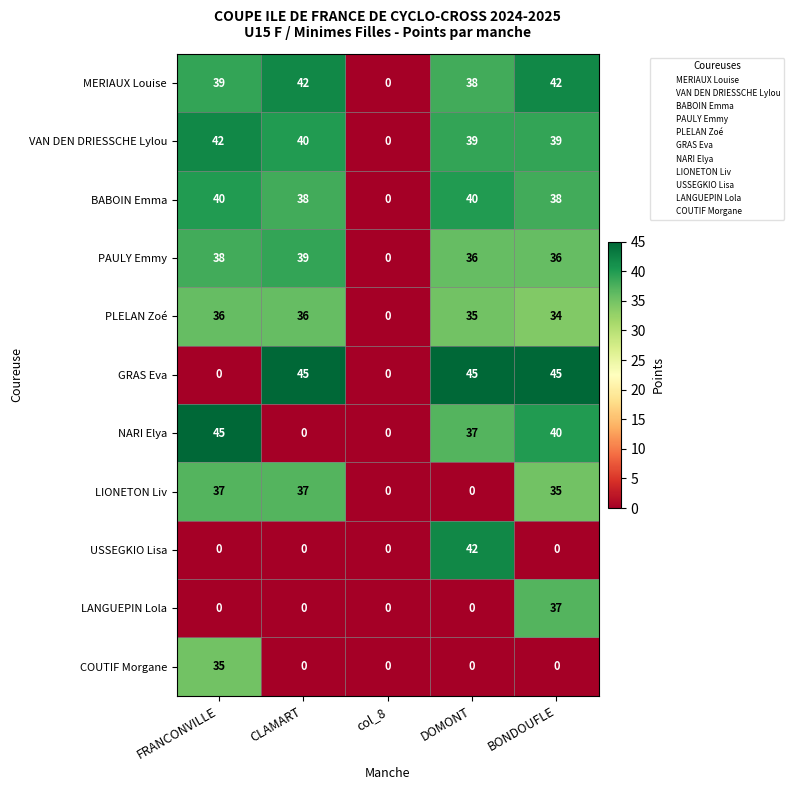

What is the total value across all series at CLAMART?

277